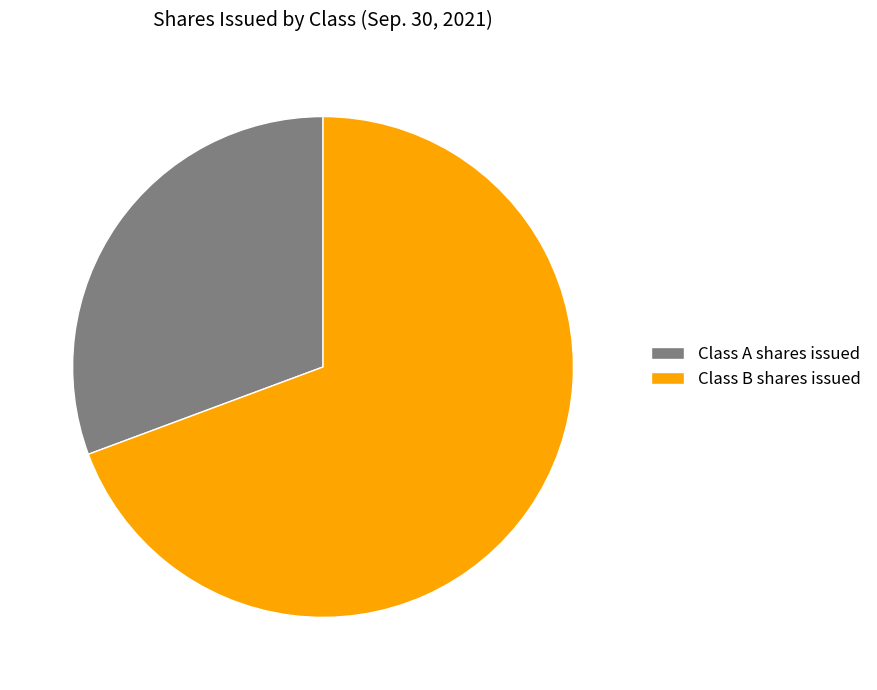

Is it true that Class B shares issued is 75% of the pie?

False